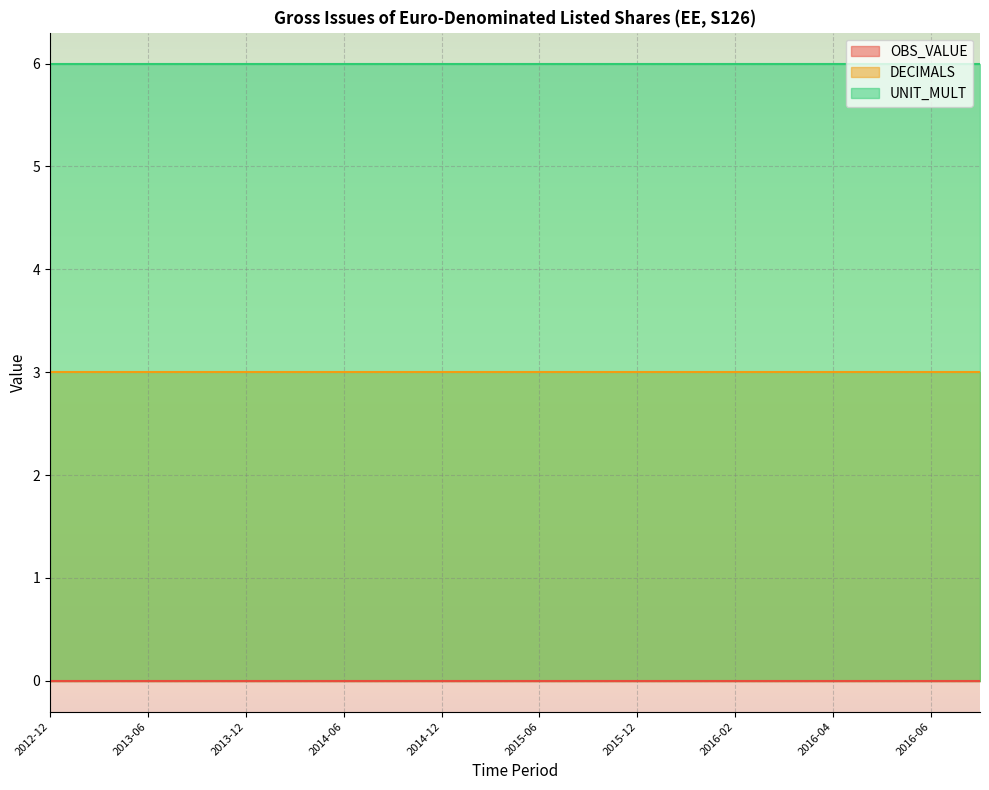

Is the value of OBS_VALUE at 2012-12 greater than the value of UNIT_MULT at 2013-03?

No